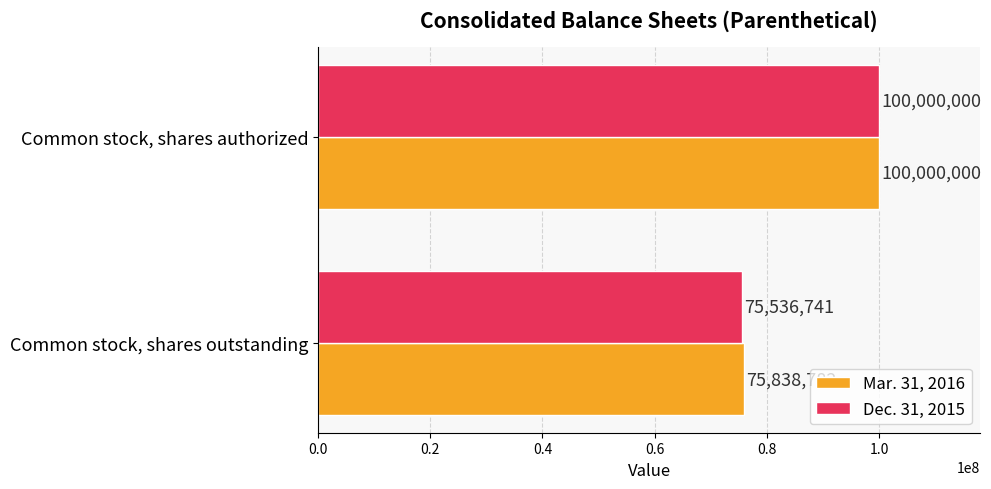

What is the sum of all Dec. 31, 2015 values?

175536741